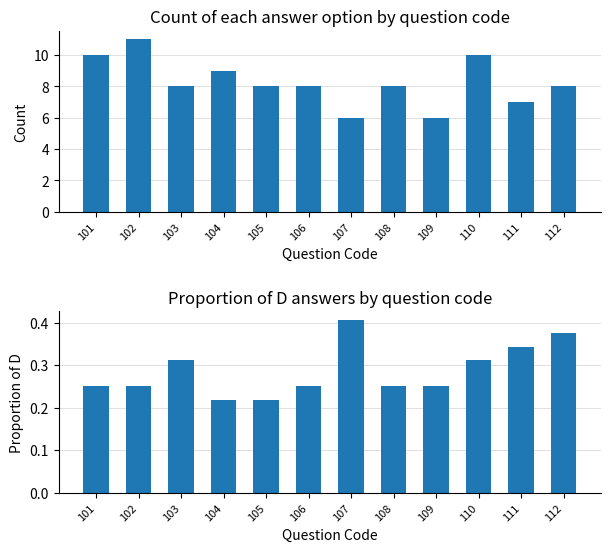

What is the spread (max minus min) of values at 112?

7.6